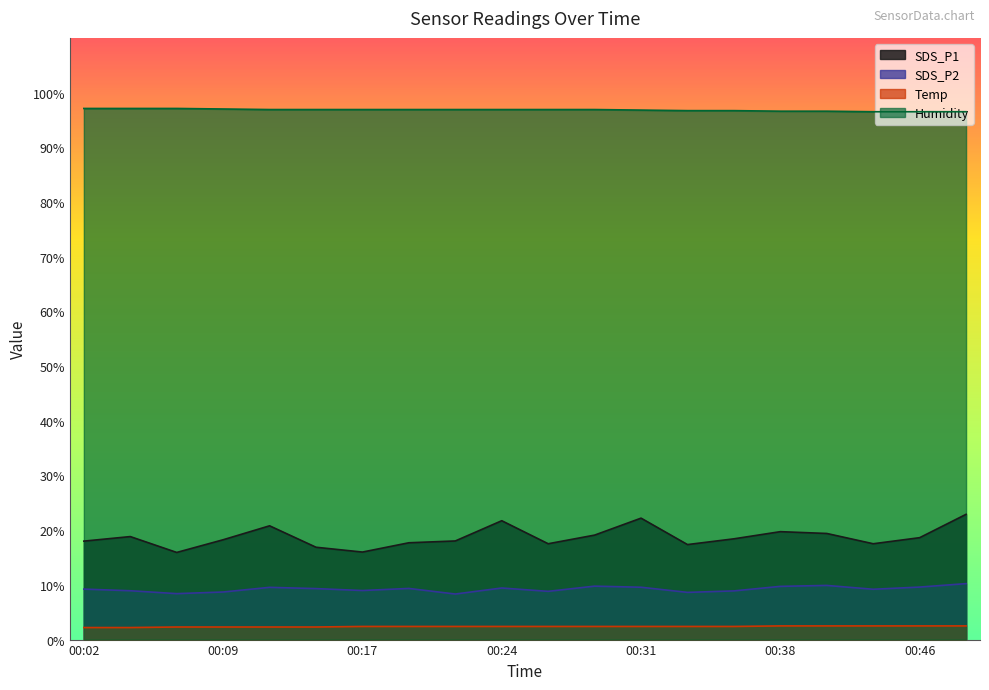

At which label does Humidity reach its minimum?

00:43